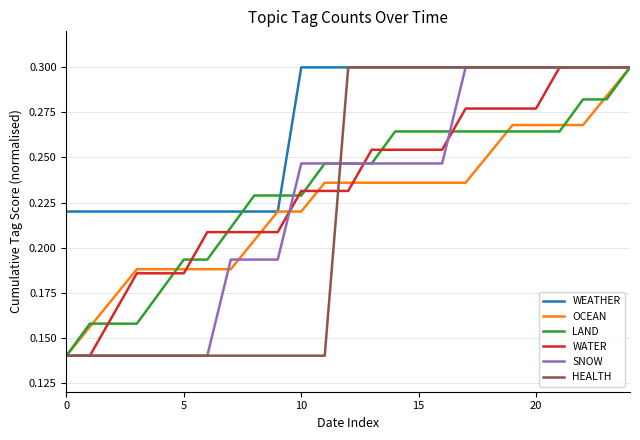

What are all the series names shown in the legend?

WEATHER, OCEAN, LAND, WATER, SNOW, HEALTH